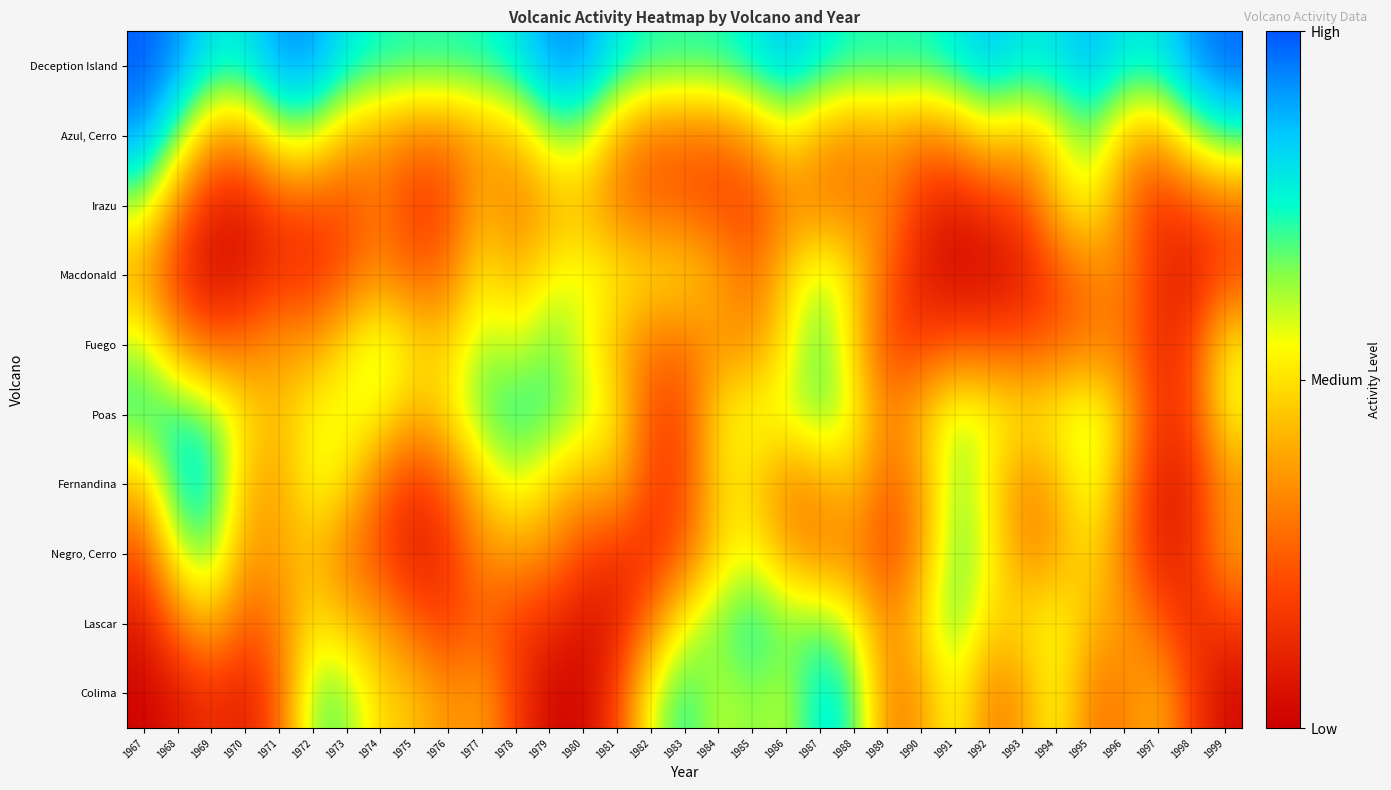

What is the maximum value shown in the chart?

1.0